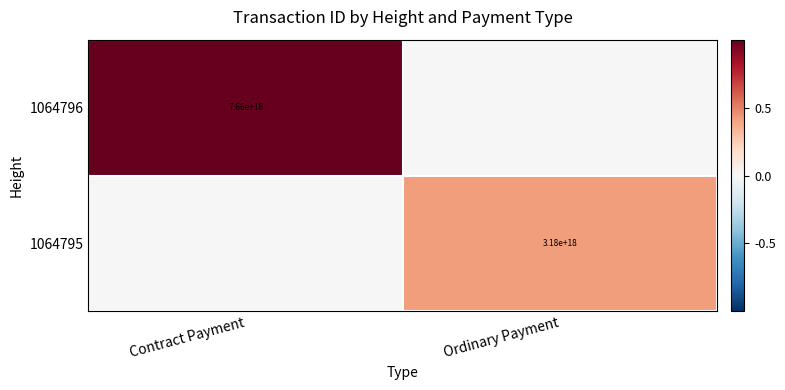

Is it true that 1064796 equals 13038650292572575744.0 at Contract Payment?

False